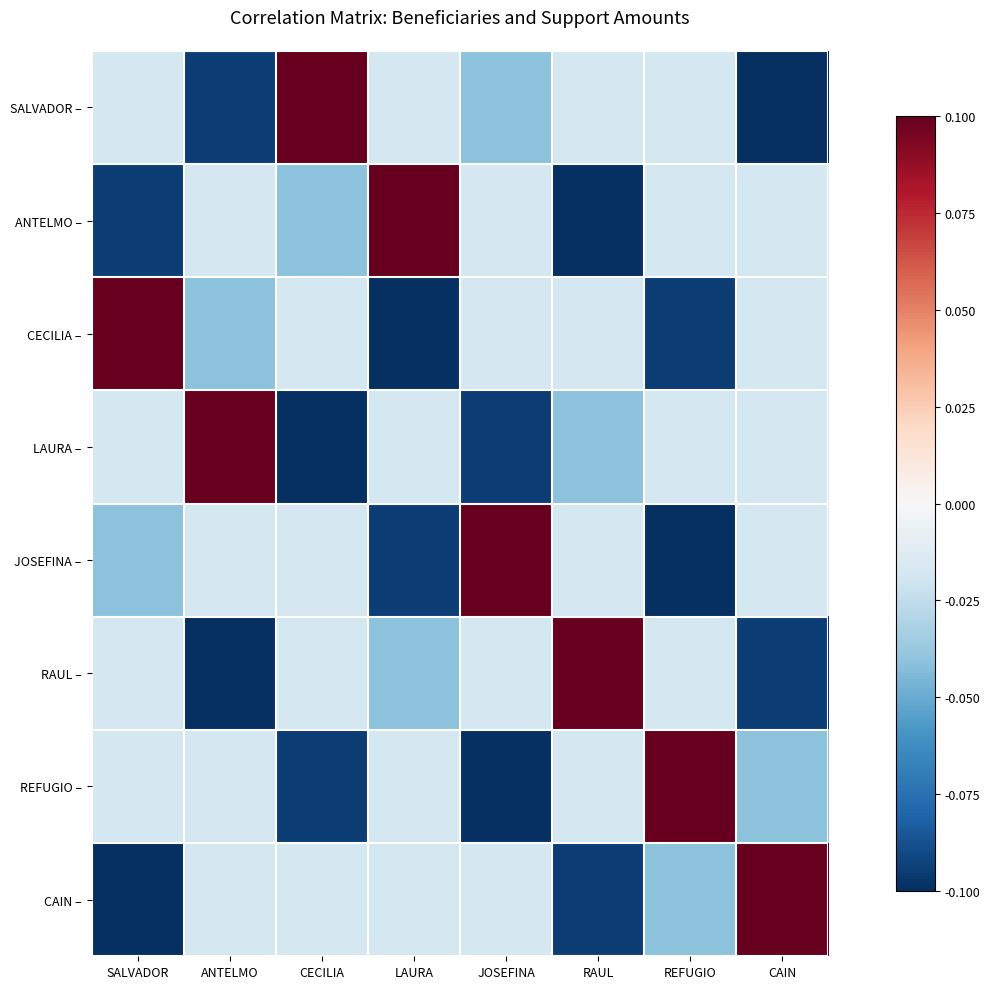

Reading left to right, list all the values displayed in this chart.

SALVADOR –: SALVADOR=-0.2	ANTELMO=-0.9	CECILIA=1.0	LAURA=-0.2	JOSEFINA=-0.4	RAUL=-0.2	REFUGIO=-0.2	CAIN=-1.0
ANTELMO –: SALVADOR=-0.9	ANTELMO=-0.2	CECILIA=-0.4	LAURA=1.0	JOSEFINA=-0.2	RAUL=-1.0	REFUGIO=-0.2	CAIN=-0.2
CECILIA –: SALVADOR=1.0	ANTELMO=-0.4	CECILIA=-0.2	LAURA=-1.0	JOSEFINA=-0.2	RAUL=-0.2	REFUGIO=-0.9	CAIN=-0.2
LAURA –: SALVADOR=-0.2	ANTELMO=1.0	CECILIA=-1.0	LAURA=-0.2	JOSEFINA=-0.9	RAUL=-0.4	REFUGIO=-0.2	CAIN=-0.2
JOSEFINA –: SALVADOR=-0.4	ANTELMO=-0.2	CECILIA=-0.2	LAURA=-0.9	JOSEFINA=1.0	RAUL=-0.2	REFUGIO=-1.0	CAIN=-0.2
RAUL –: SALVADOR=-0.2	ANTELMO=-1.0	CECILIA=-0.2	LAURA=-0.4	JOSEFINA=-0.2	RAUL=1.0	REFUGIO=-0.2	CAIN=-0.9
REFUGIO –: SALVADOR=-0.2	ANTELMO=-0.2	CECILIA=-0.9	LAURA=-0.2	JOSEFINA=-1.0	RAUL=-0.2	REFUGIO=1.0	CAIN=-0.4
CAIN –: SALVADOR=-1.0	ANTELMO=-0.2	CECILIA=-0.2	LAURA=-0.2	JOSEFINA=-0.2	RAUL=-0.9	REFUGIO=-0.4	CAIN=1.0